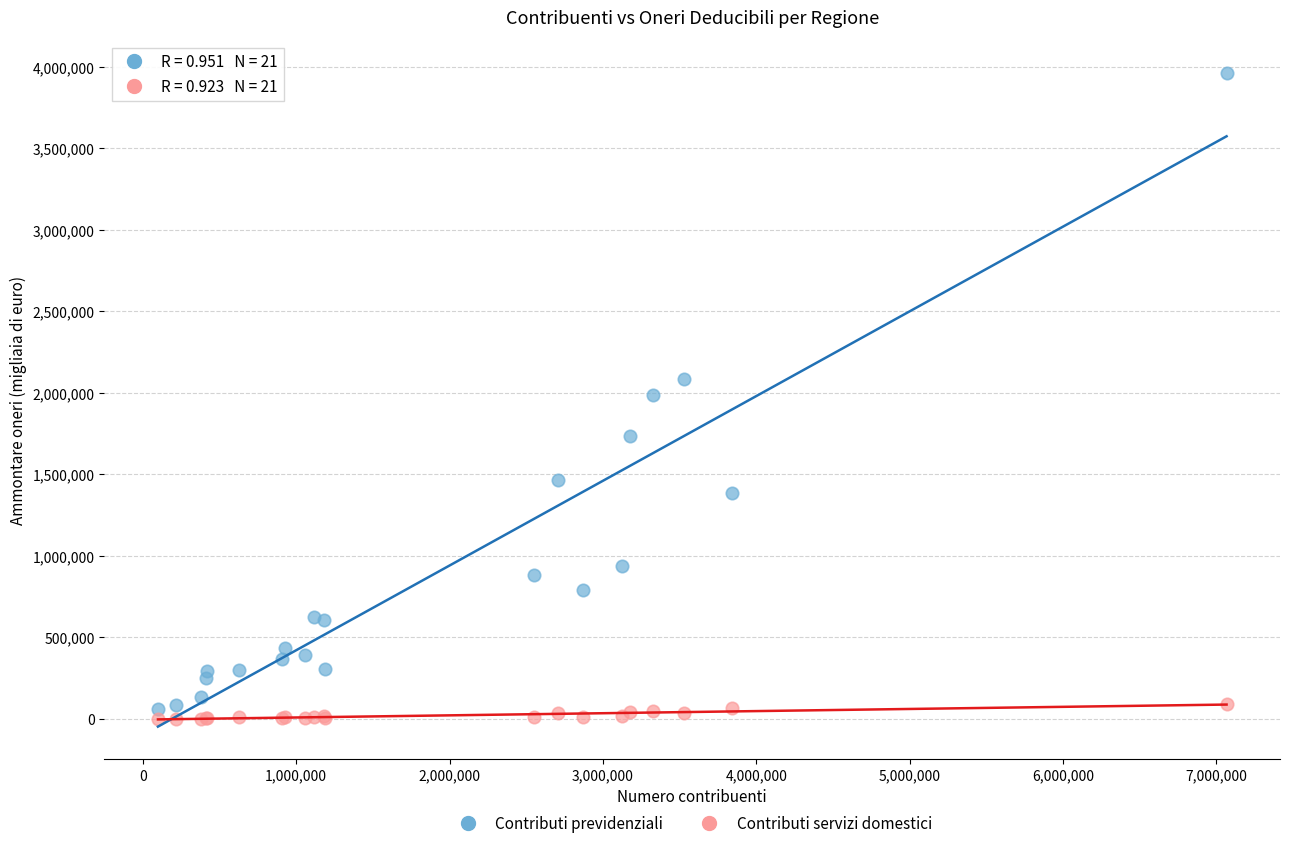

Which series reaches the minimum Y coordinate?

Contributi servizi domestici